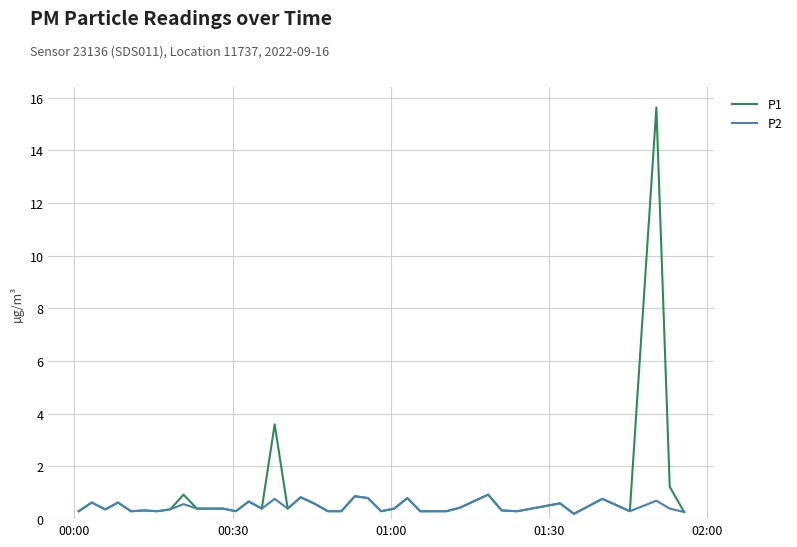

What is the maximum value shown in the chart?

15.6